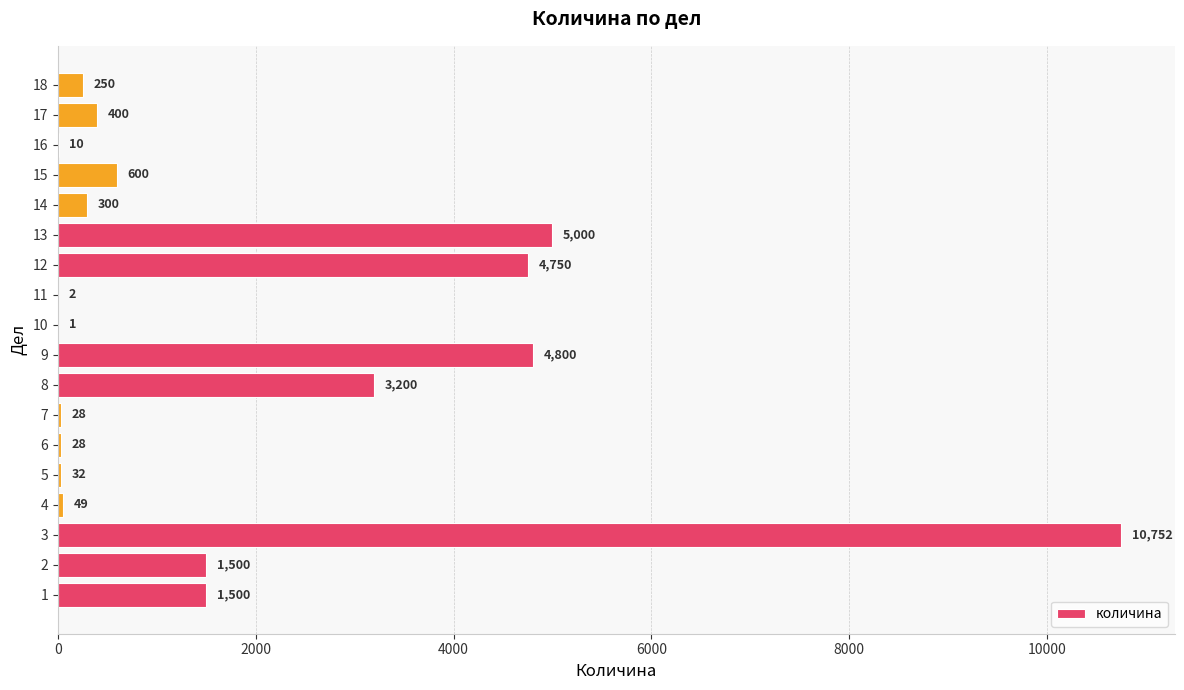

Reading top to bottom, list all the values displayed in this chart.

18=250	17=400	16=10	15=600	14=300	13=5000	12=4750	11=2	10=1	9=4800	8=3200	7=28	6=28	5=32	4=49	3=10752	2=1500	1=1500